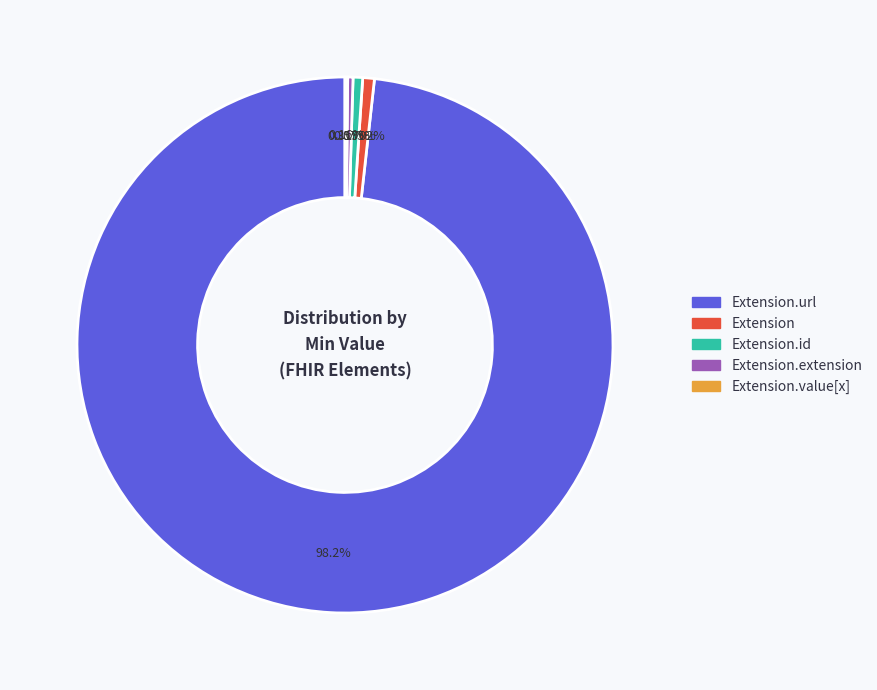

To the nearest percent, what is the difference between the largest and smallest slice percentages?

98%